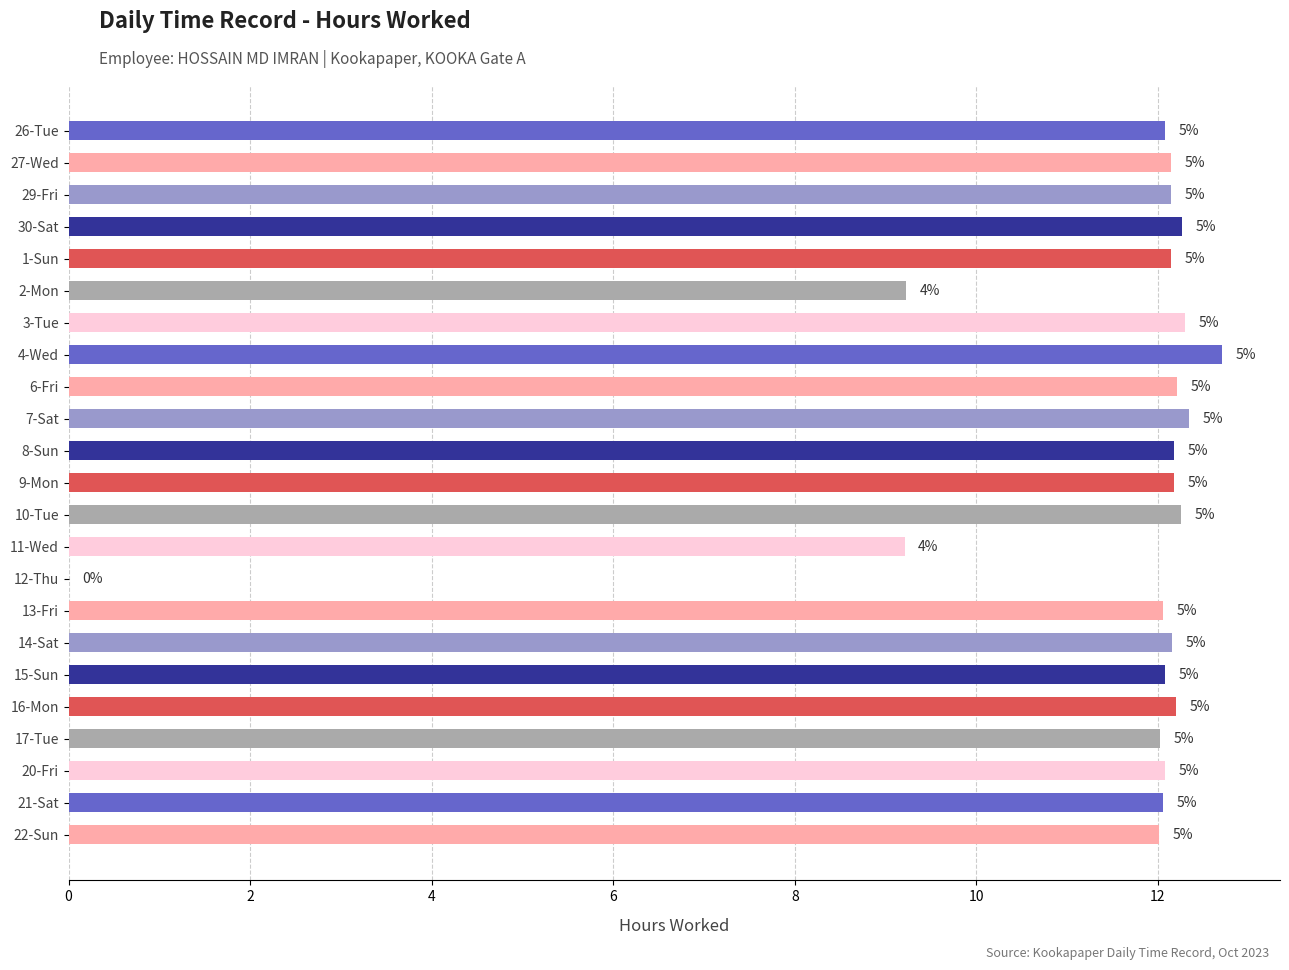

How many series are shown in this chart?

1